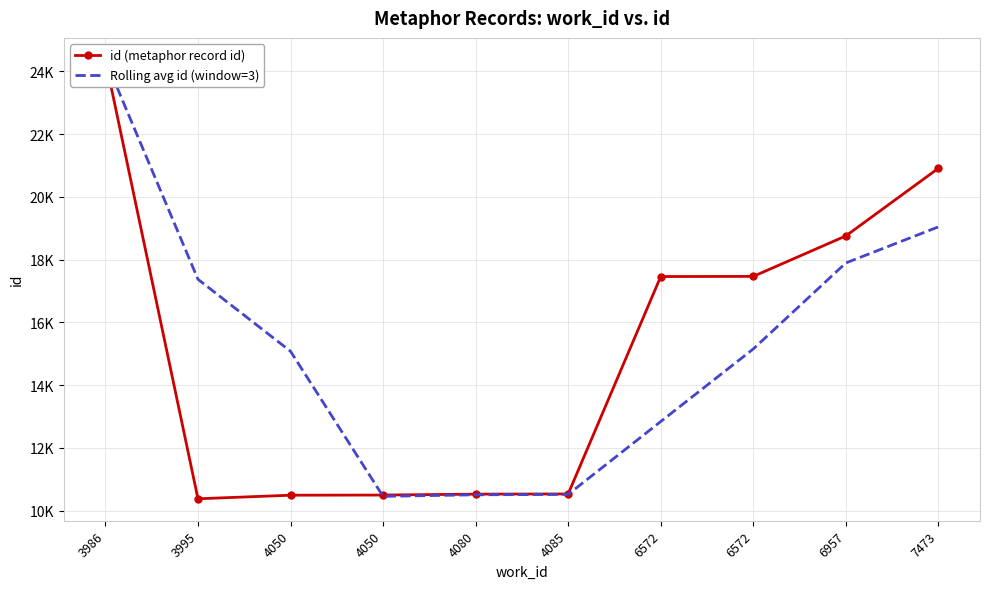

The Rolling avg id (window=3) series shows 10515.3 at 4085. True or false?

True